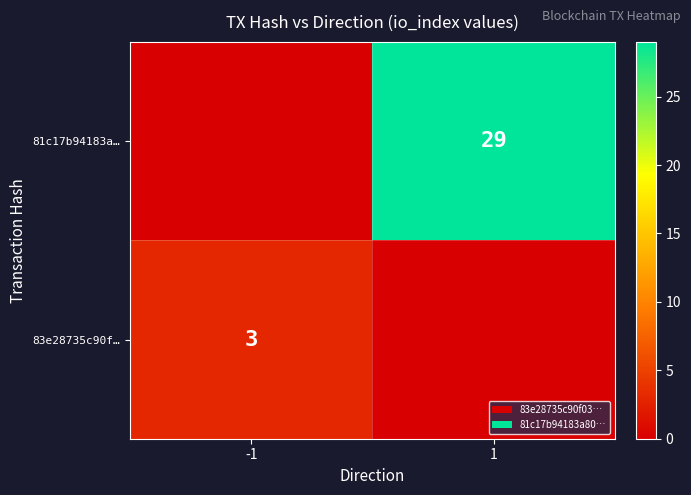

What is the sum of the values at -1 and 1?

29